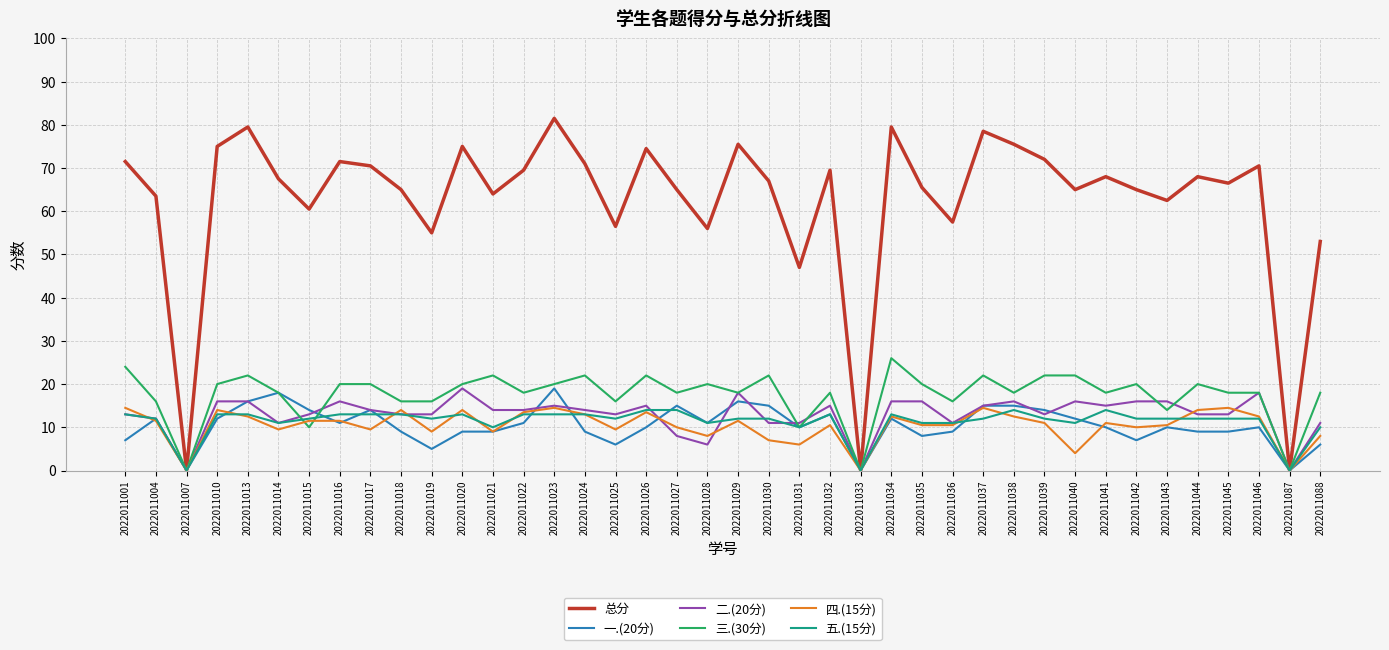

Does the chart have visible grid lines?

Yes